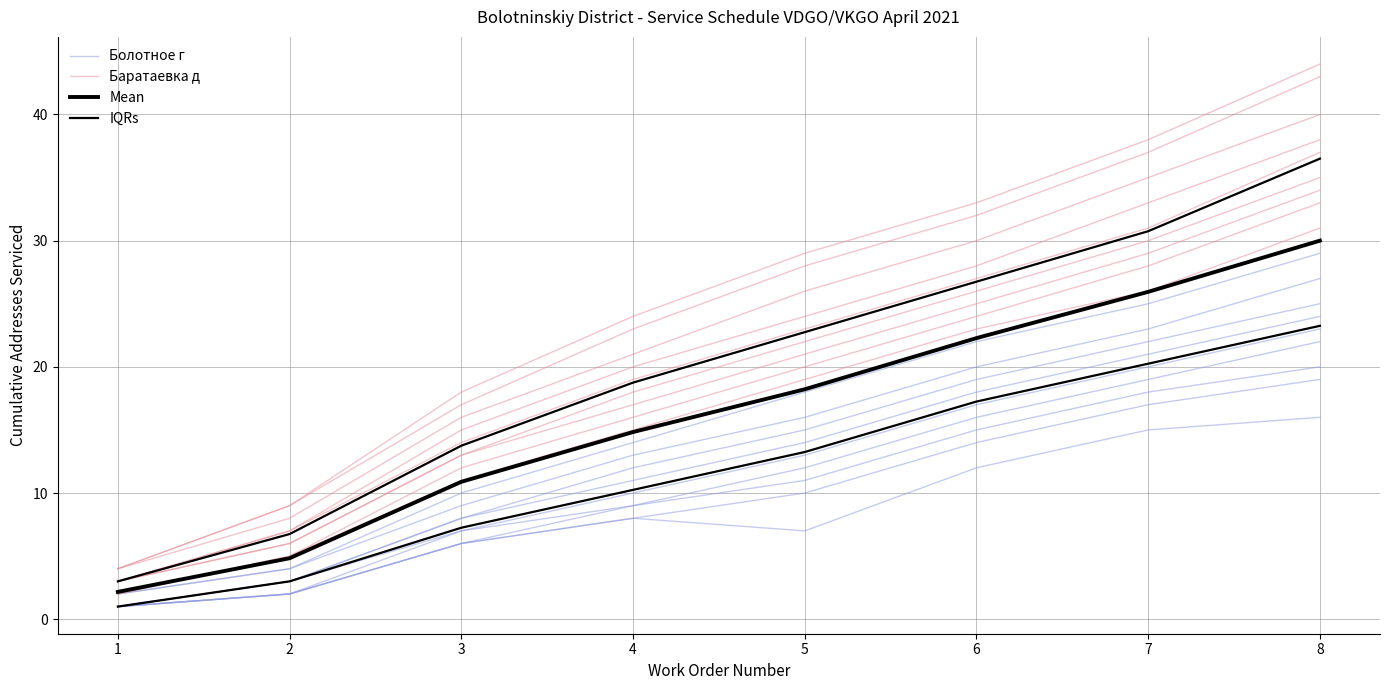

What is the average value of the Болотное г series?

8.4